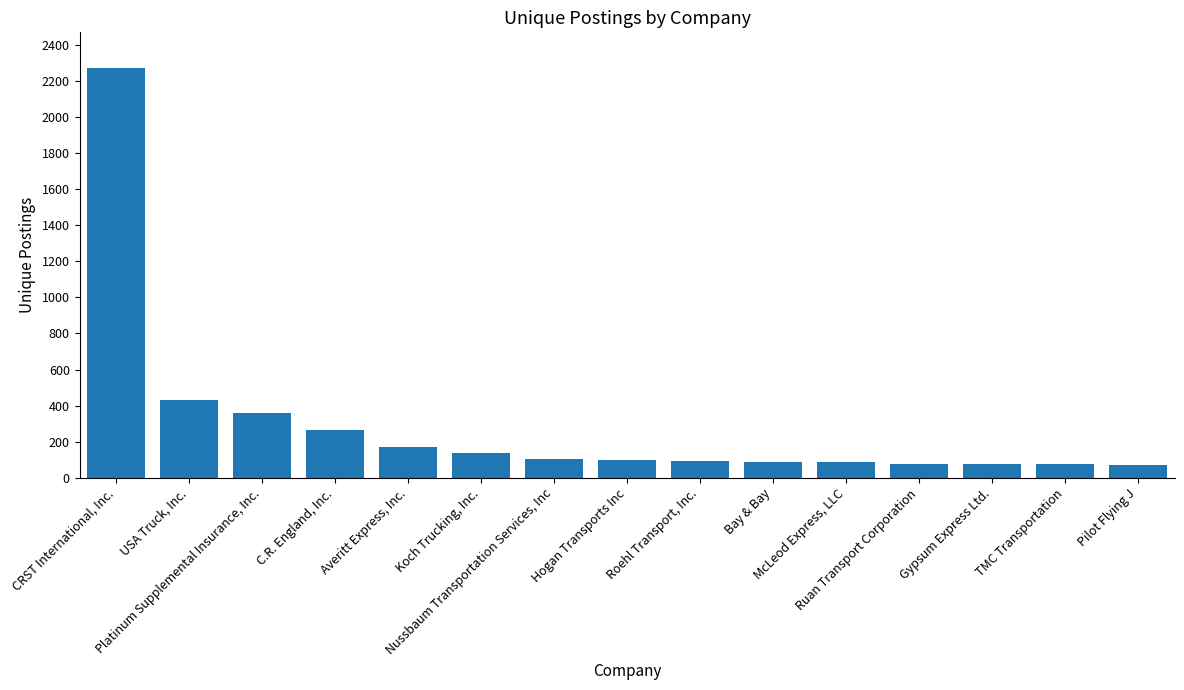

What is the minimum value shown in the chart?

72